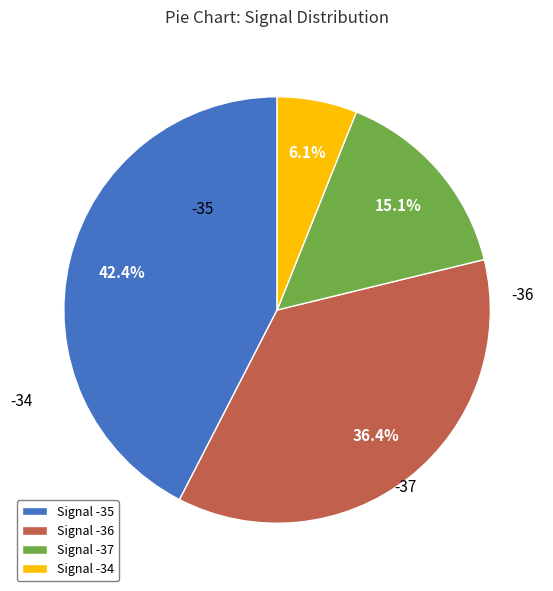

Between Signal -36 and Signal -34, which is larger?

Signal -36